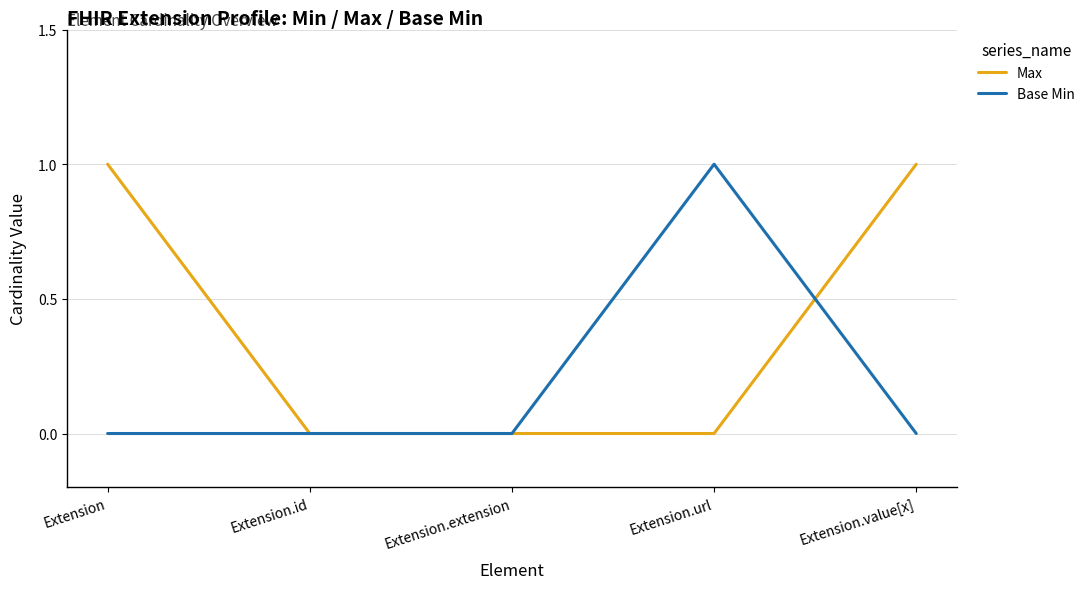

True or false: Max and Base Min cross at least once.

True